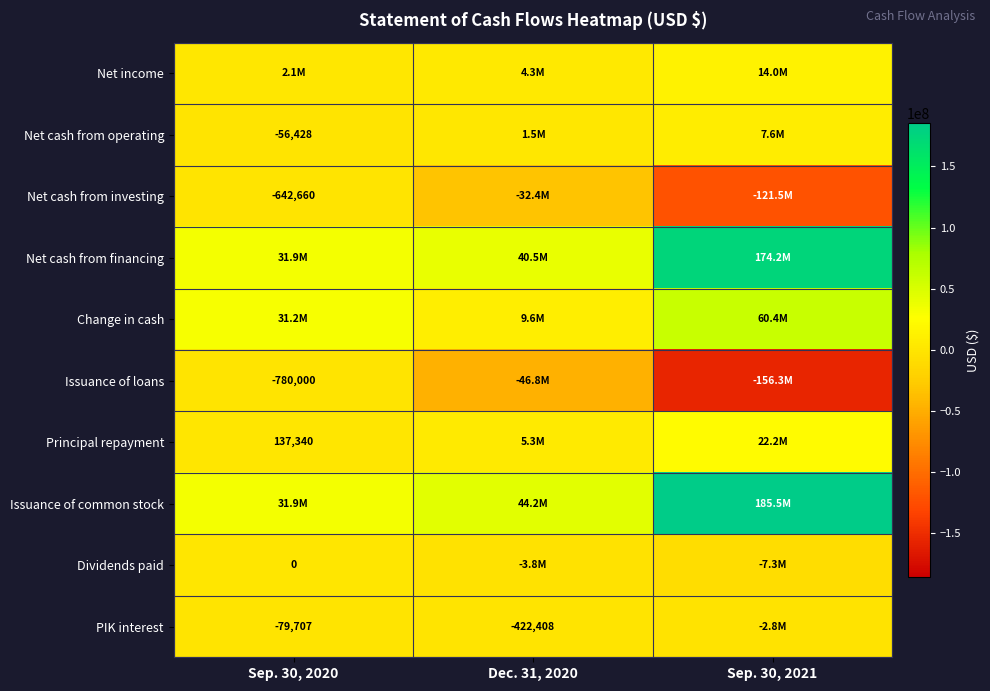

True or false: Net cash from investing has a value of -642660 at Sep. 30, 2020.

True